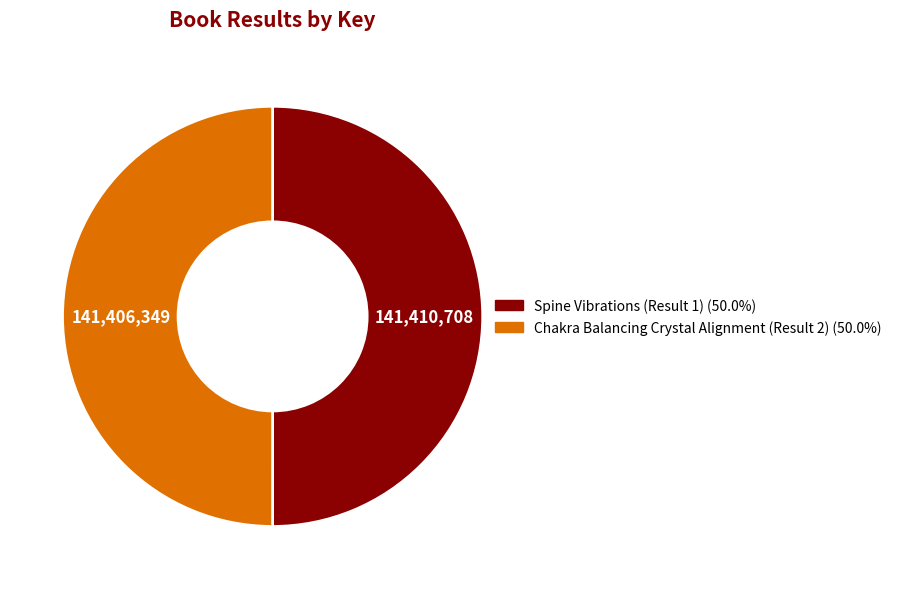

Approximately how many times larger is the value at Spine Vibrations (Result 1) compared to Chakra Balancing Crystal Alignment (Result 2)?

1.0